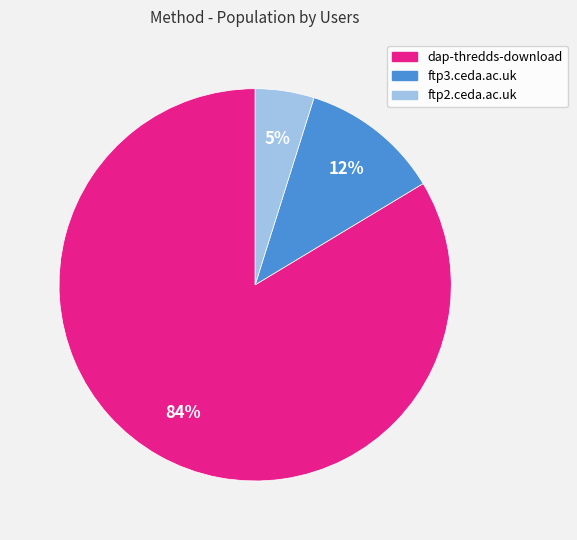

Between ftp3.ceda.ac.uk and ftp2.ceda.ac.uk, which is larger?

ftp3.ceda.ac.uk